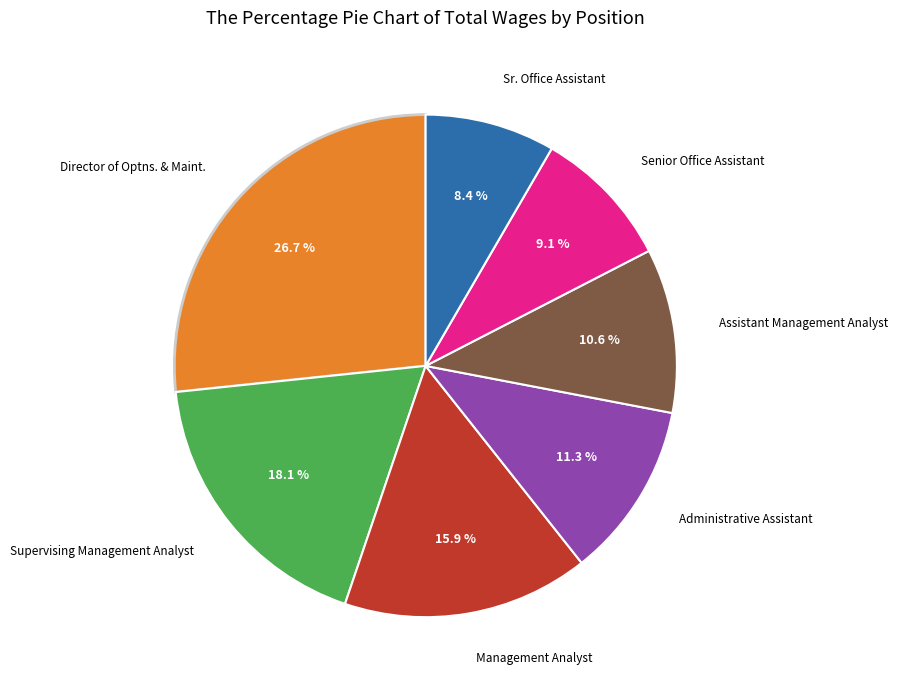

Does any single category account for the majority?

No